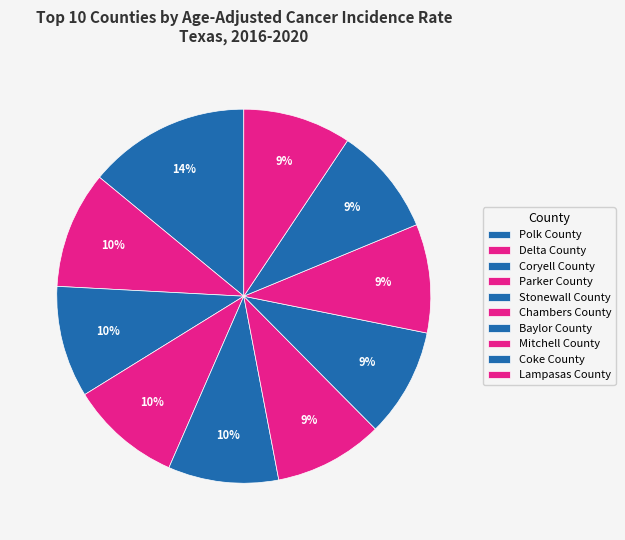

The Coke County slice represents 1% of the pie. True or false?

False